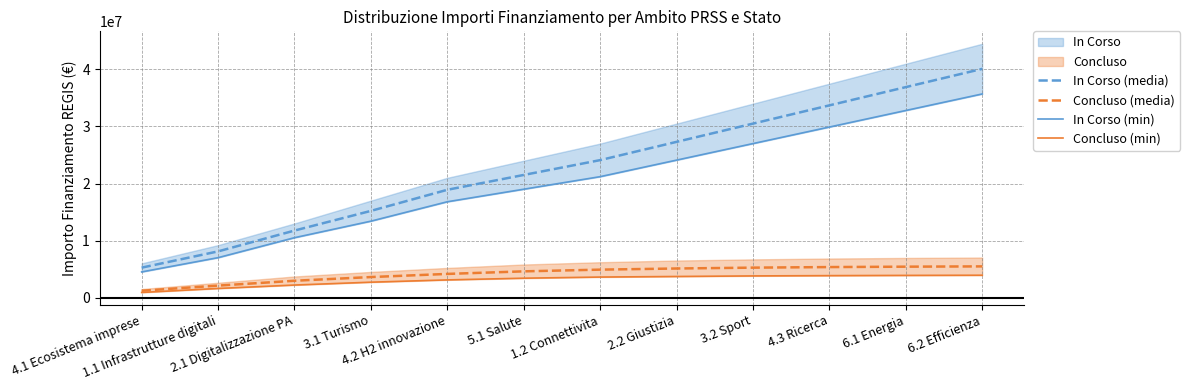

The In Corso (media) series shows 27300000 at 2.2 Giustizia. True or false?

True